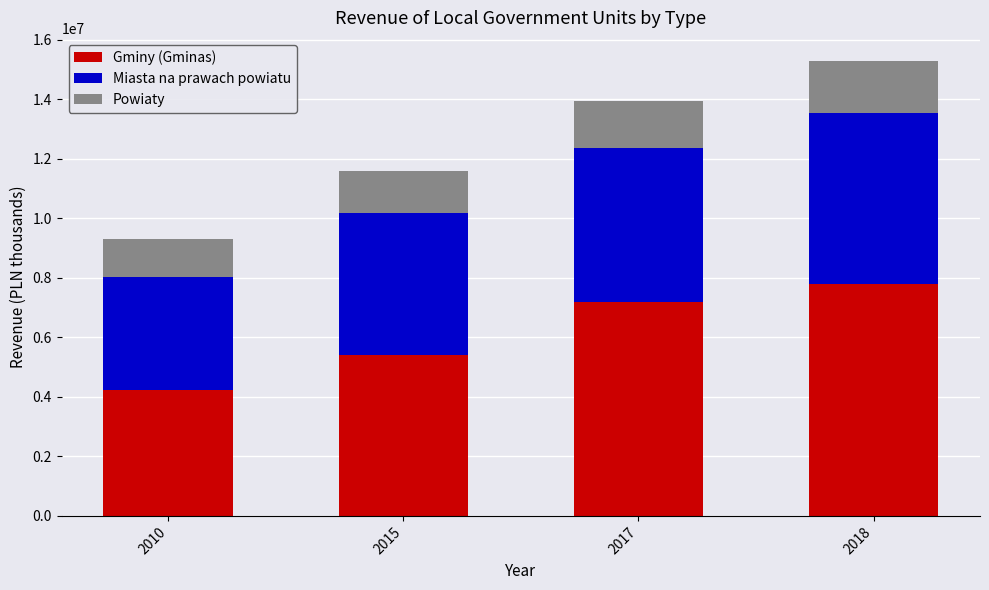

The value of Gminy (Gminas) at 2015 is 8242128.8. True or false?

False